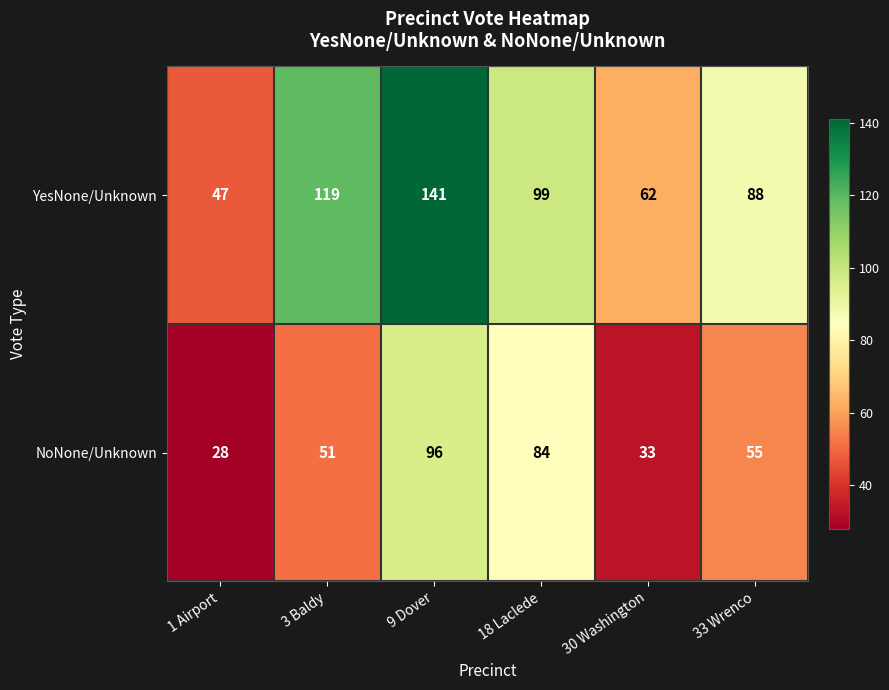

What is the difference between the YesNone/Unknown values at 1 Airport and 33 Wrenco?

41